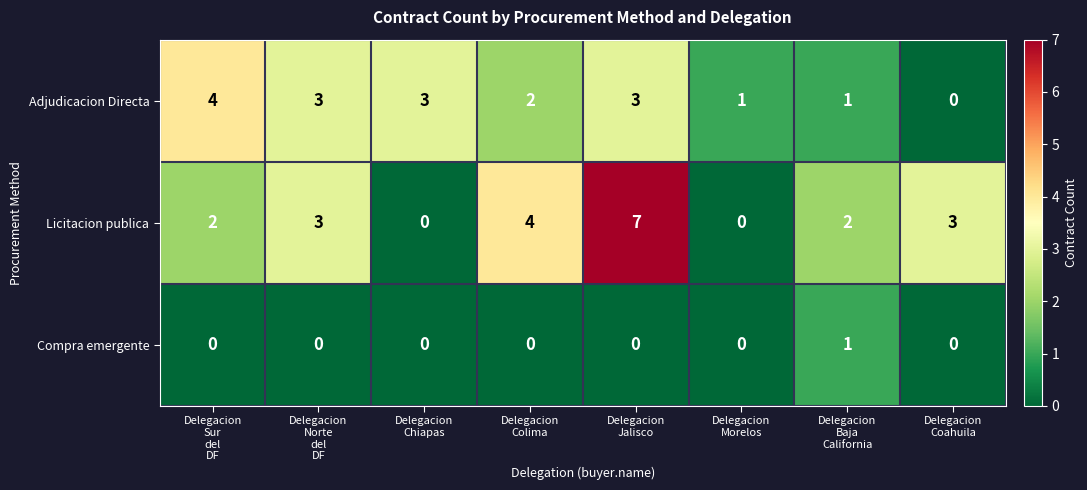

What is the greatest value displayed?

7